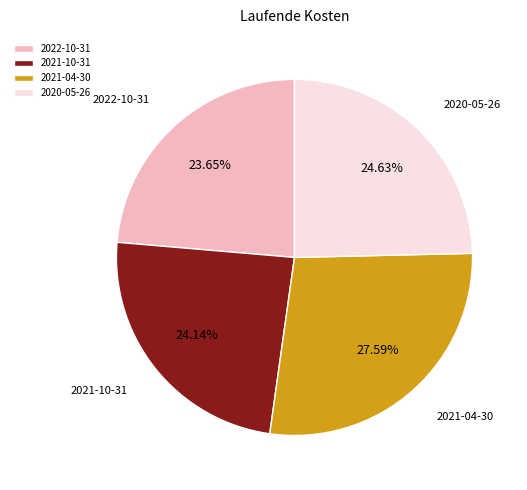

Approximately how many times larger is the value at 2020-05-26 compared to 2021-04-30?

0.9